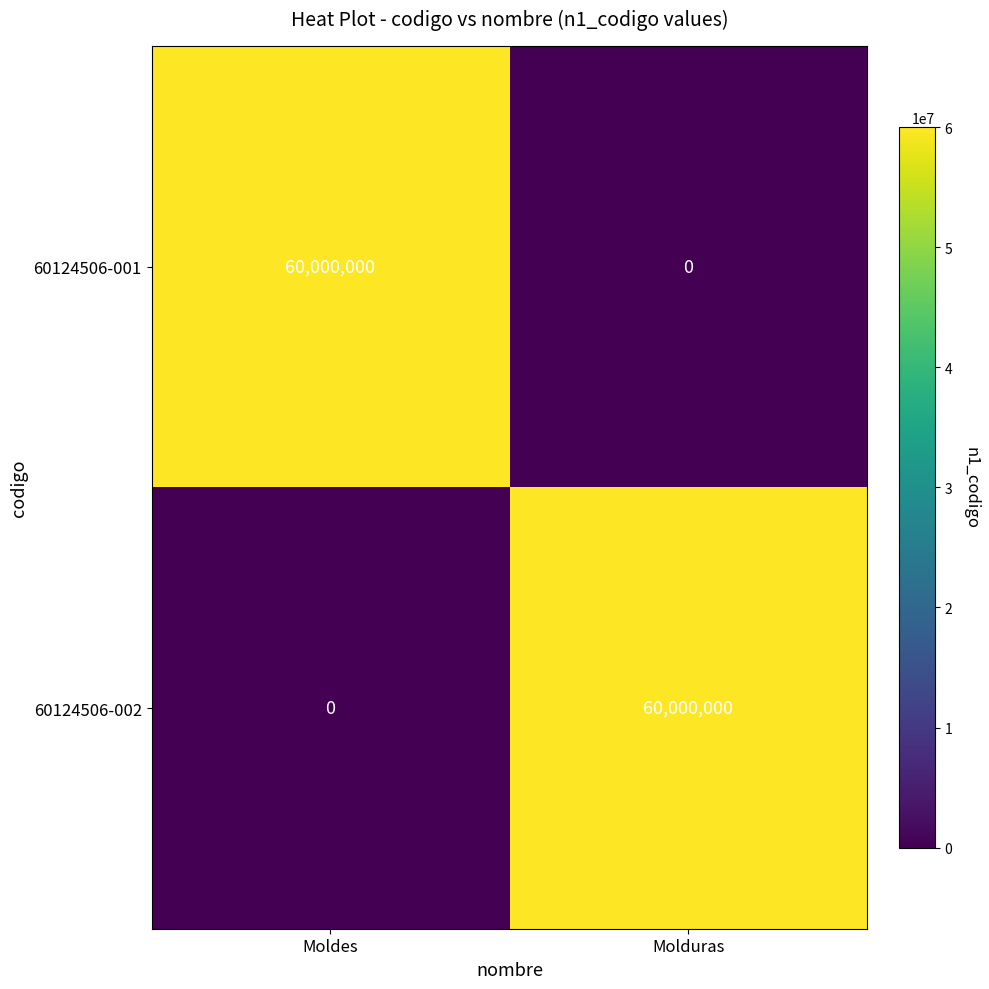

Rank the categories by 60124506-001 value from highest to lowest.

Moldes, Molduras